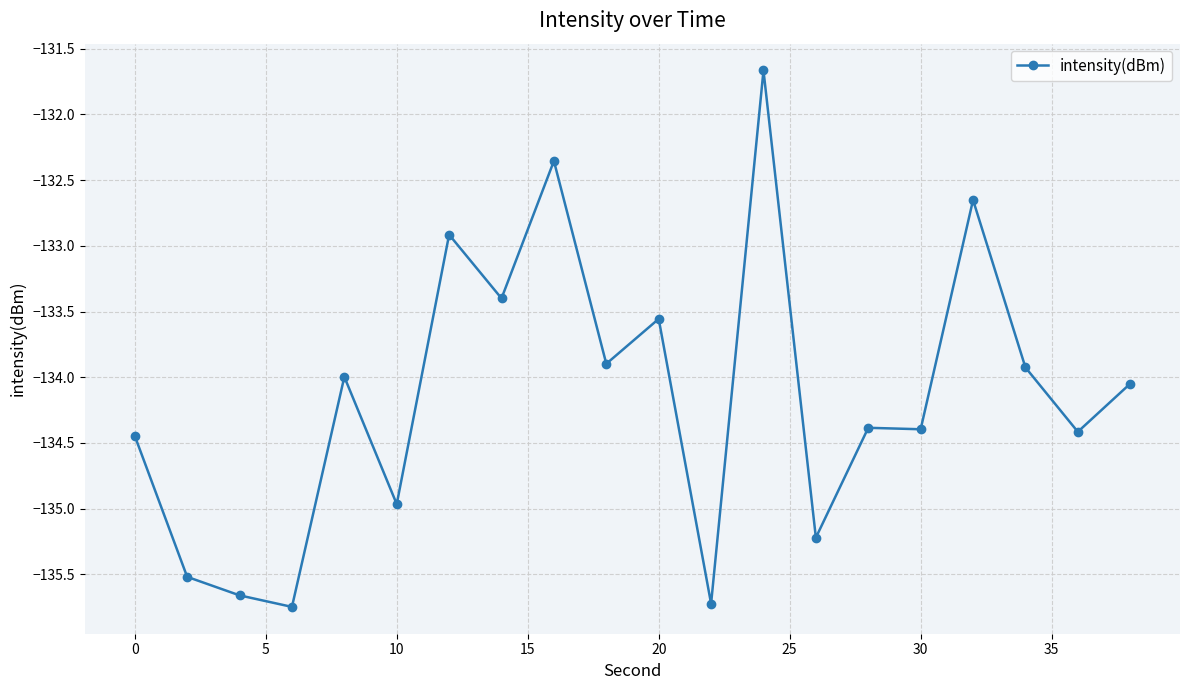

What is the maximum value shown in the chart?

-131.7